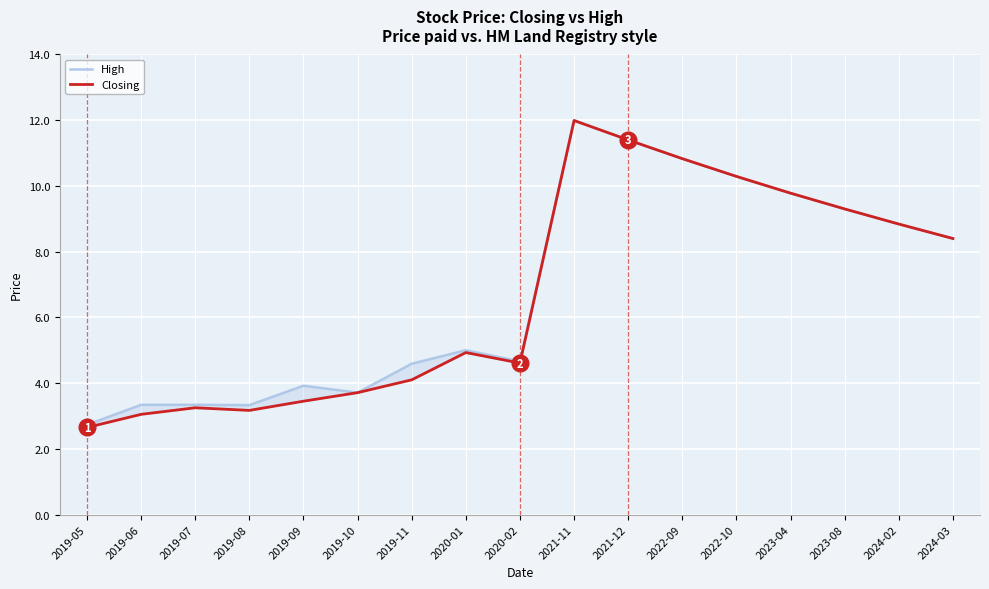

At how many categories does at least one series exceed 7?

8